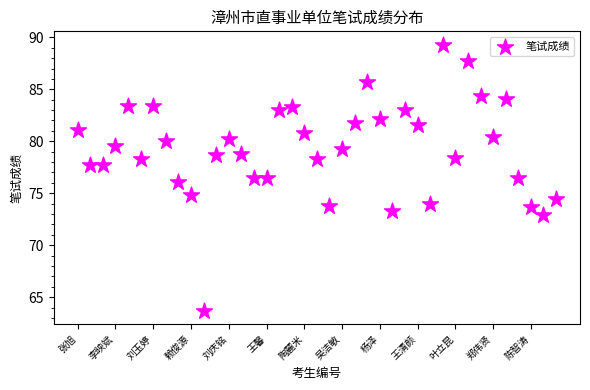

What is the range of X values (max minus min)?

38.0